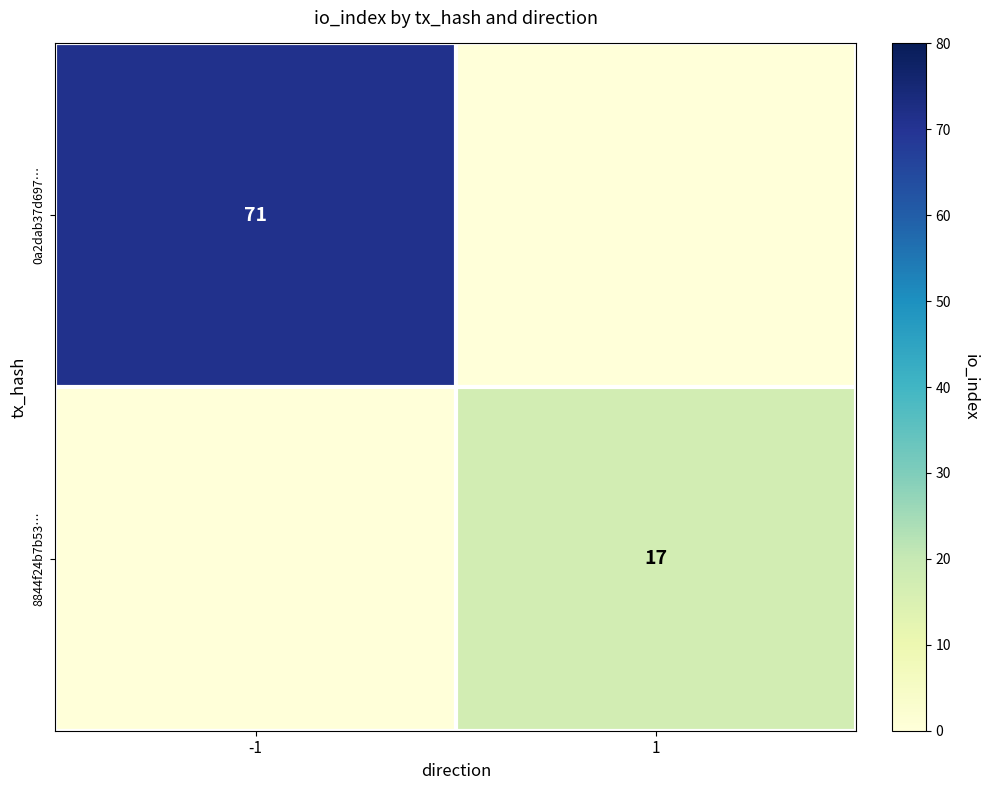

The 0a2dab37d697… series shows 27 at -1. True or false?

False